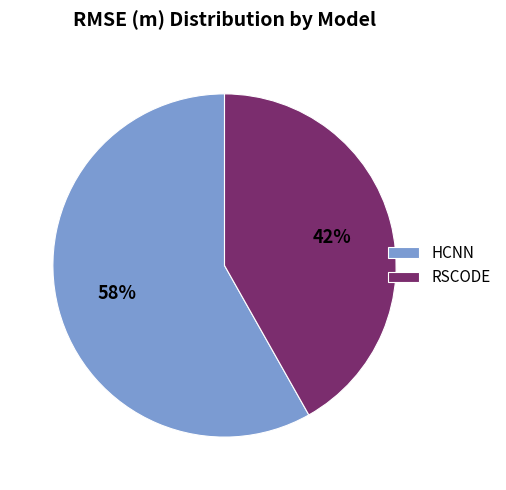

Is there a majority slice in this chart?

Yes